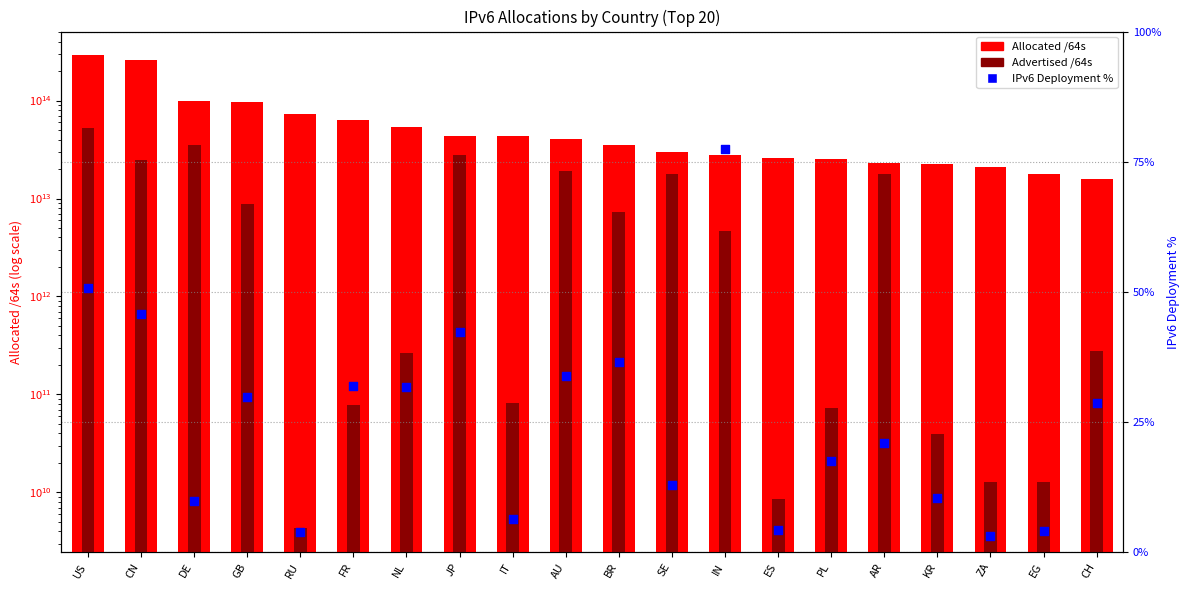

What is the total value across all series at CH?

16114746785820.6